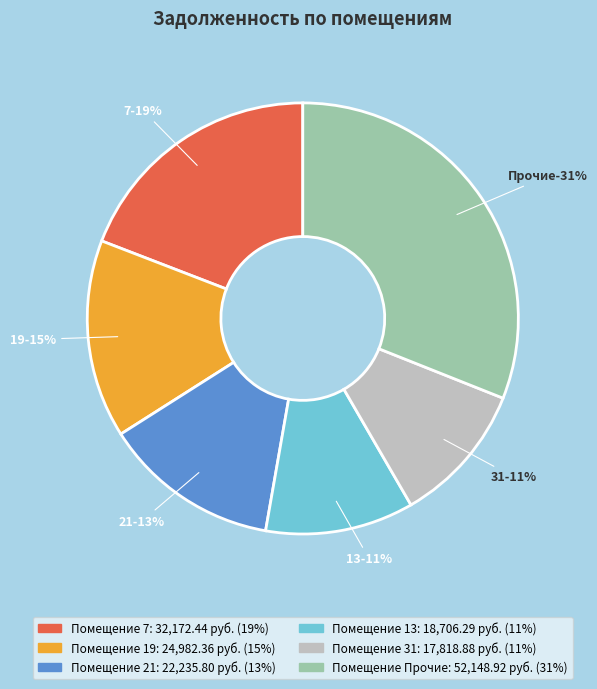

To the nearest percent, what is the combined percentage of 31 and 15?

11%